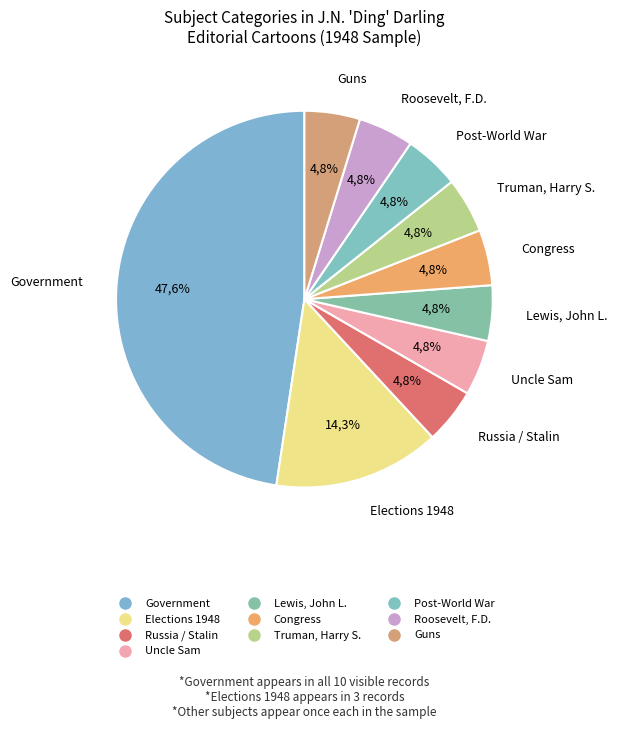

Does any single category account for the majority?

No